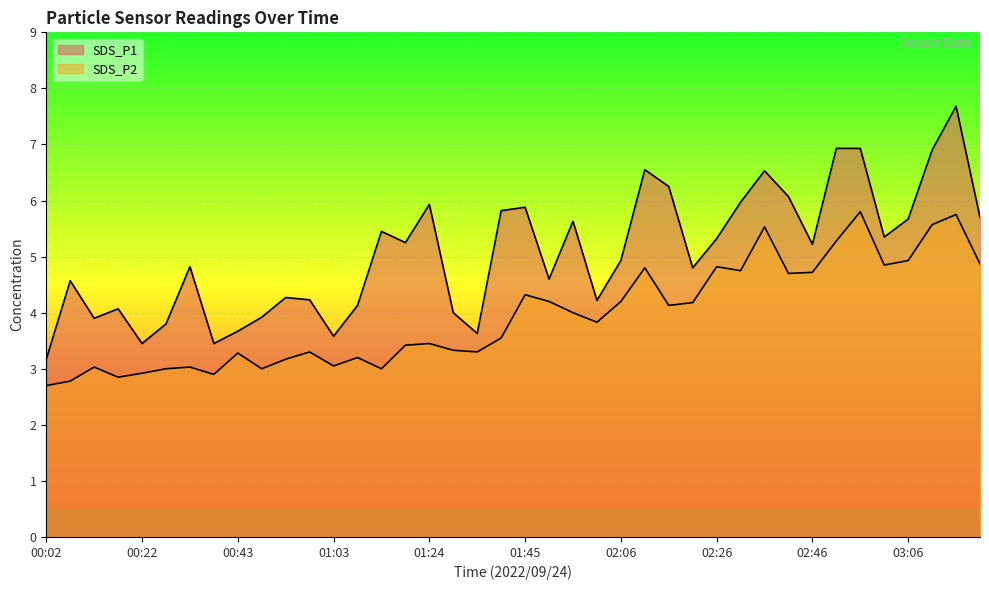

Does the chart display data point markers on the line(s)?

No